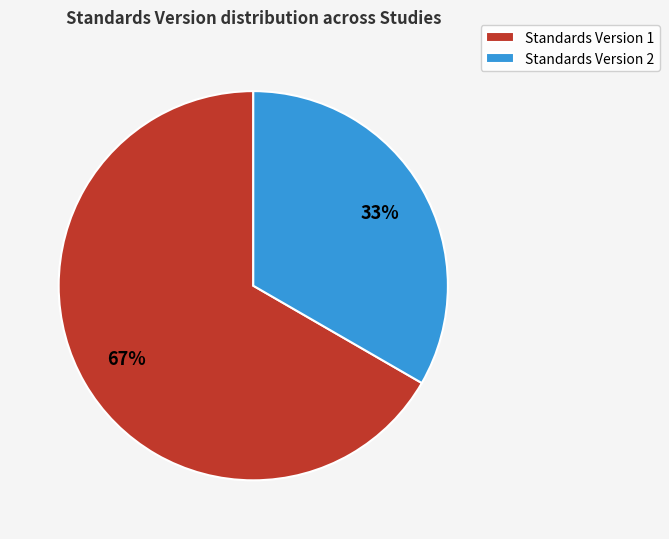

What is the majority slice?

Standards Version 1